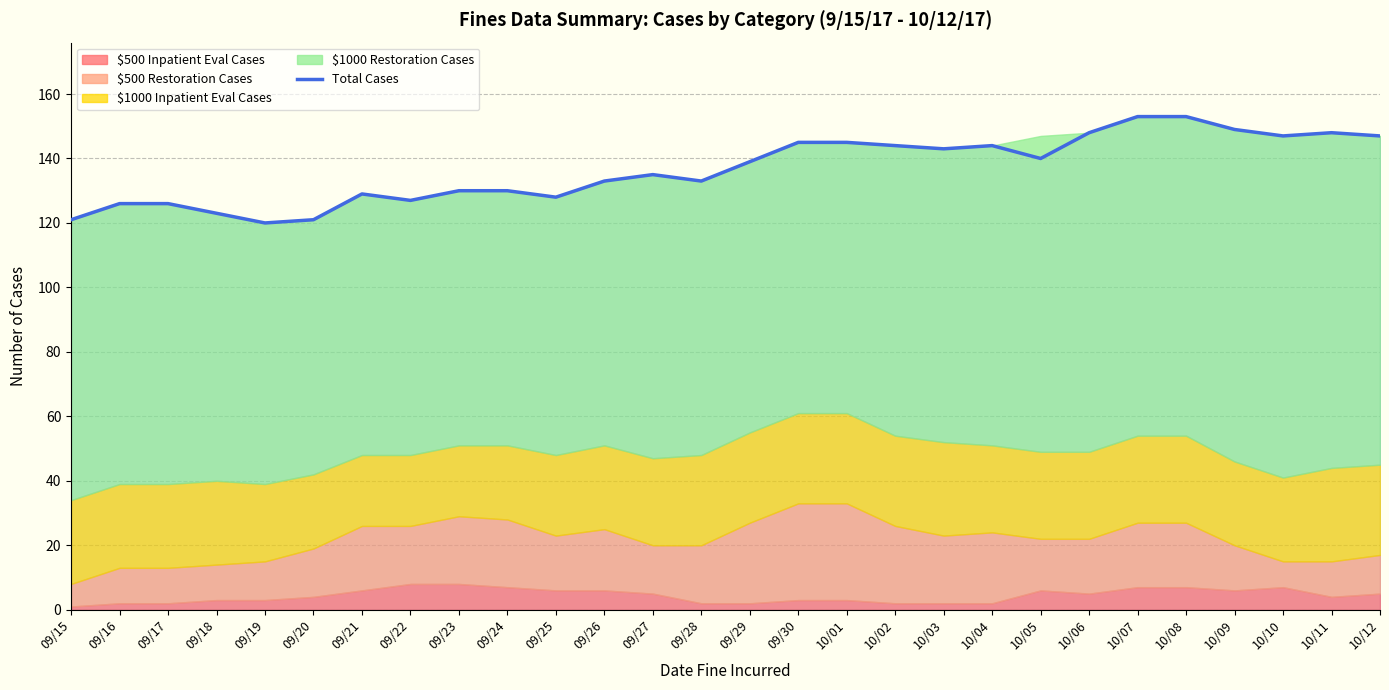

What is the sum of all values?

3827